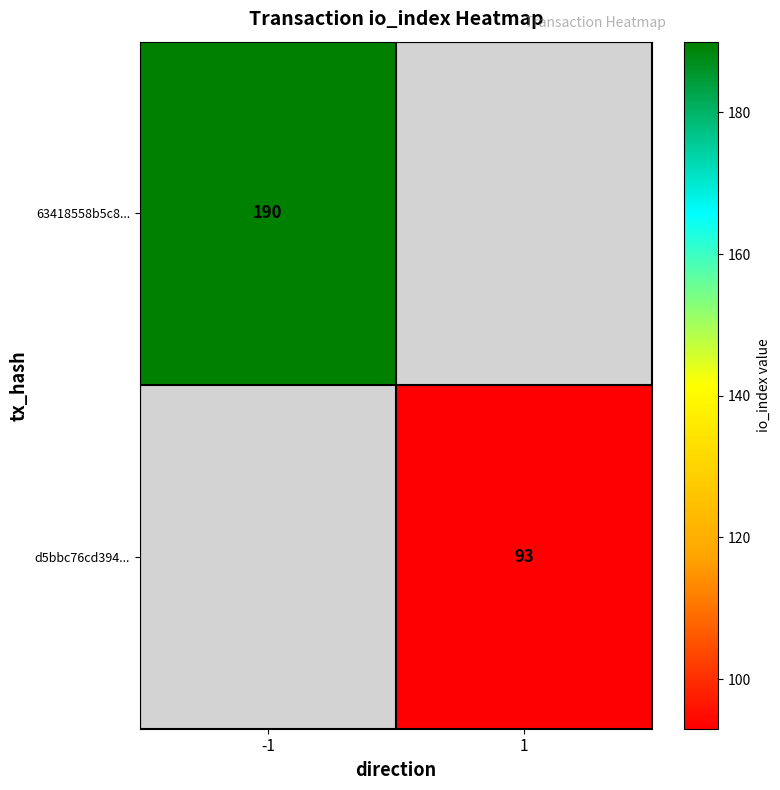

Is it true that 63418558b5c8... equals 328 at -1?

False